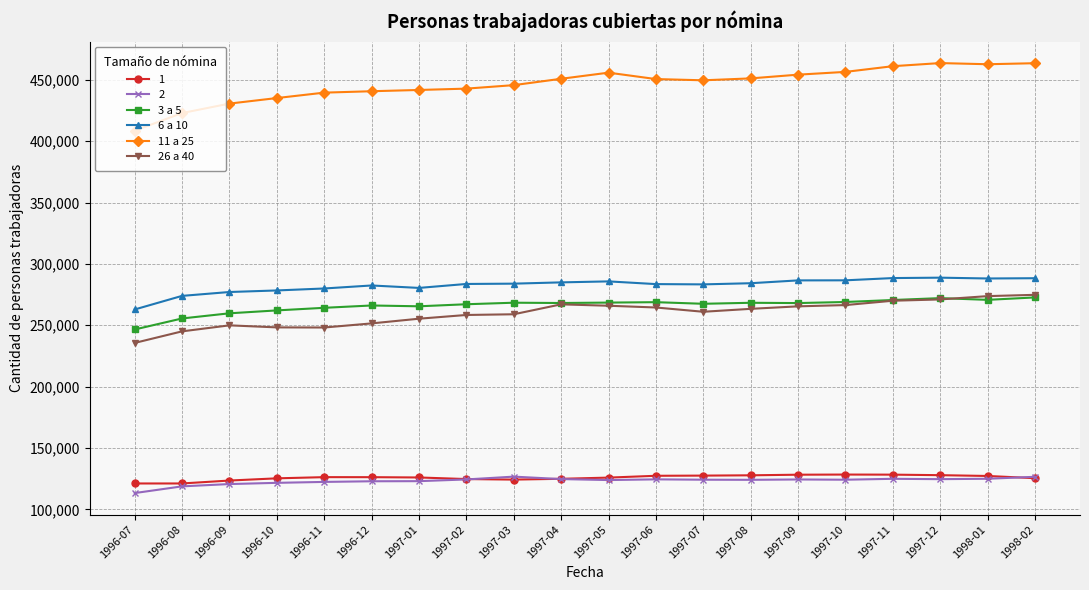

At which label does 26 a 40 reach its minimum?

1996-07